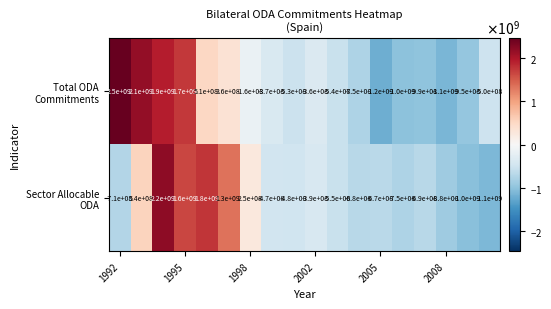

How many data points does each series have?

18